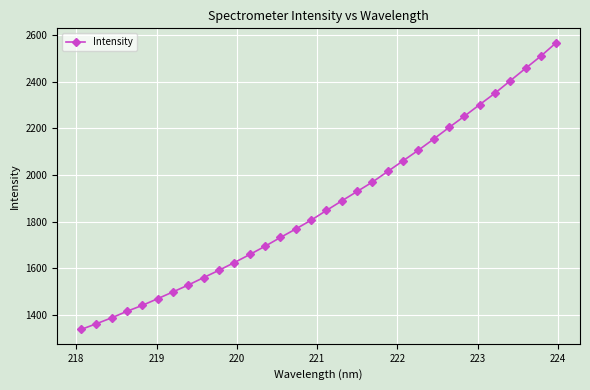

What is the greatest value displayed?

2566.7